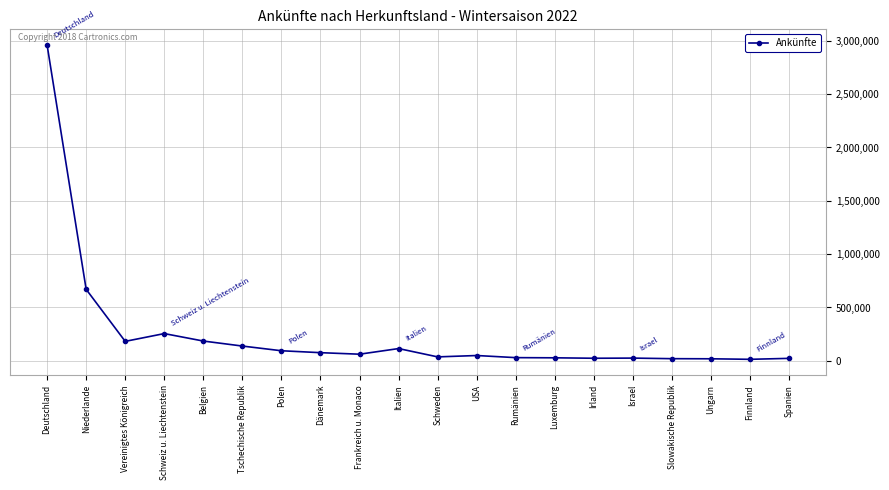

Which has a higher value, Vereinigtes Königreich or Polen?

Vereinigtes Königreich